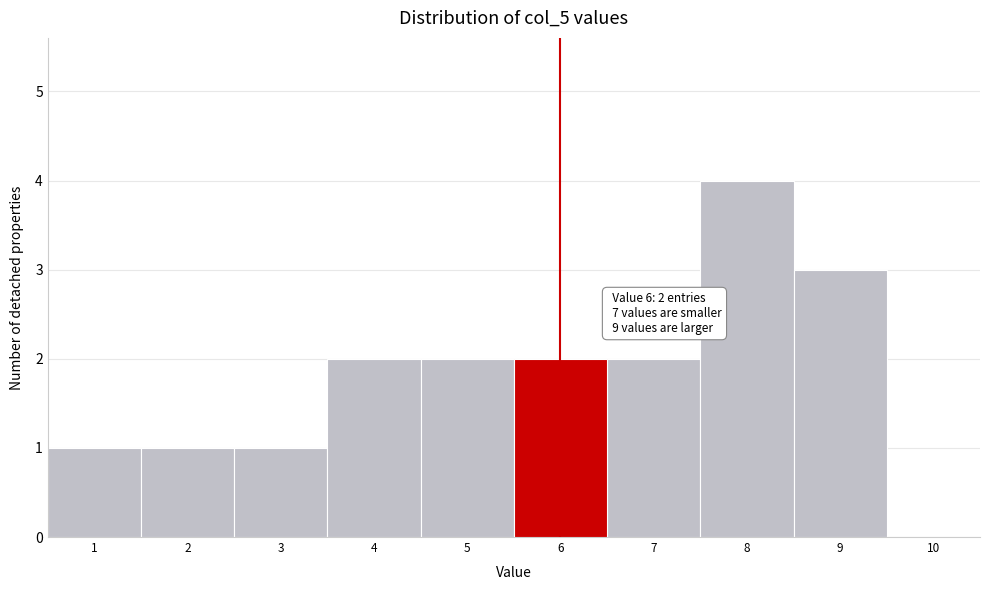

Which range on the x-axis has the tallest bar?

7.5 to 8.5